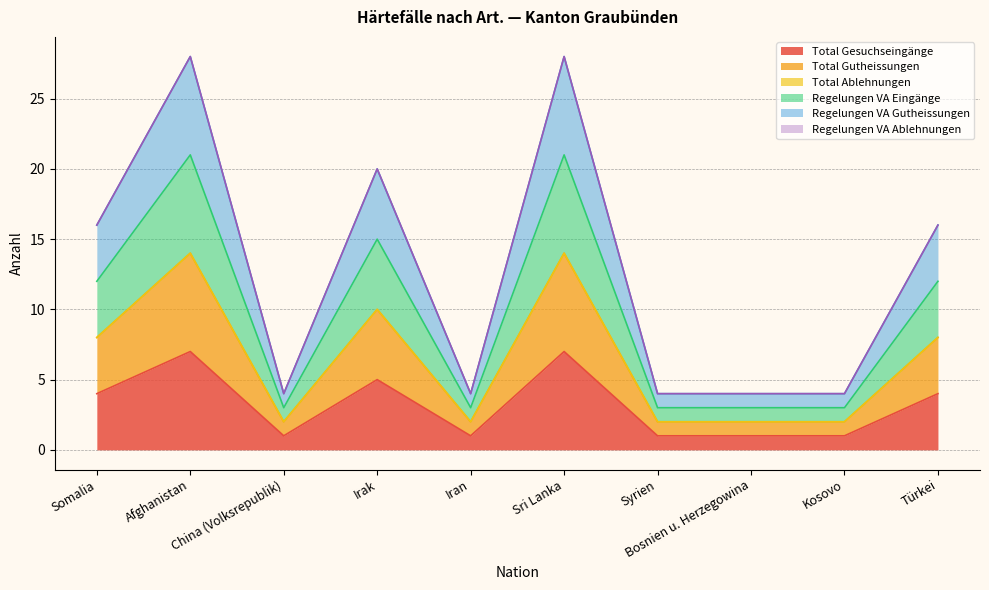

At which category is the sum across all series the highest?

Afghanistan